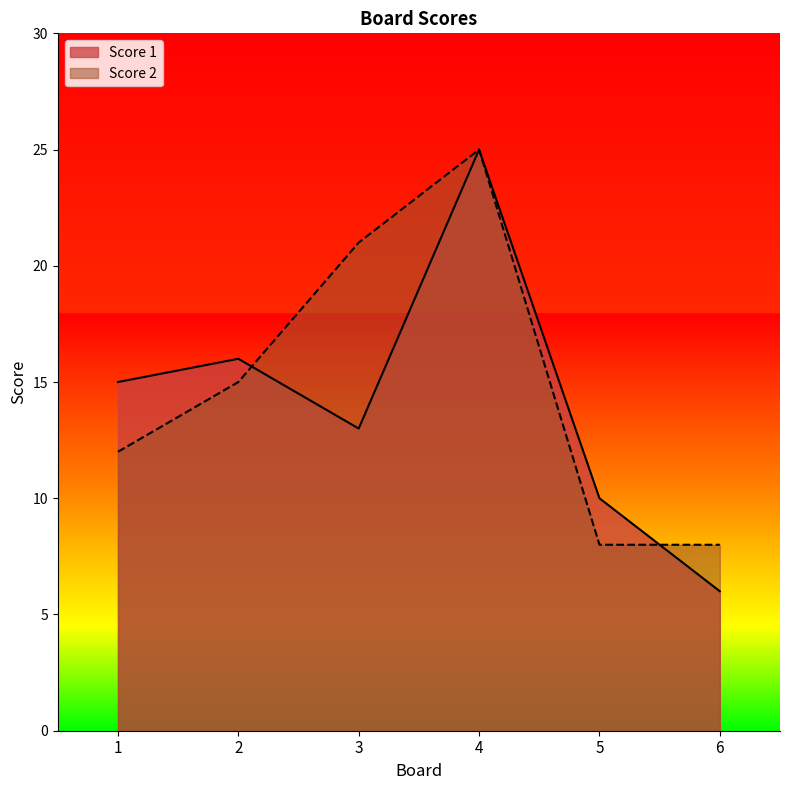

Is the value of Score 1 at 5 greater than the value of Score 2 at 3?

No